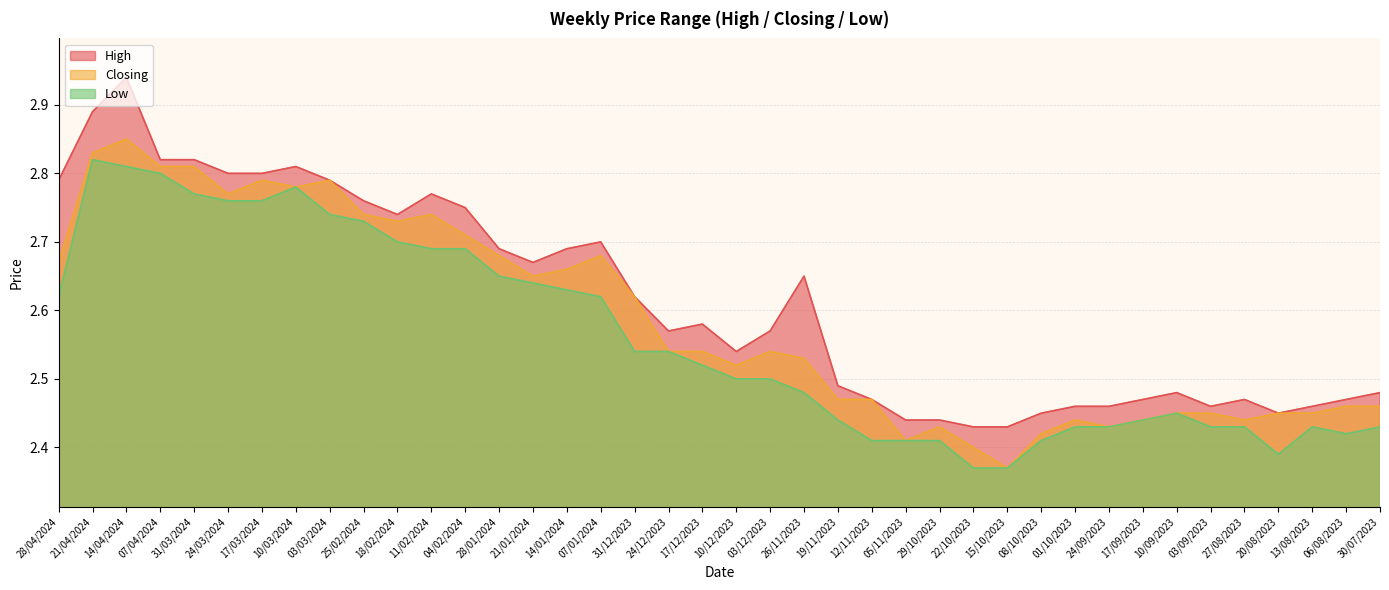

Reading left to right, extract all data points from this chart.

High: 28/04/2024=2.8	21/04/2024=2.9	14/04/2024=2.9	07/04/2024=2.8	31/03/2024=2.8	24/03/2024=2.8	17/03/2024=2.8	10/03/2024=2.8	03/03/2024=2.8	25/02/2024=2.8	18/02/2024=2.7	11/02/2024=2.8	04/02/2024=2.8	28/01/2024=2.7	21/01/2024=2.7	14/01/2024=2.7	07/01/2024=2.7	31/12/2023=2.6	24/12/2023=2.6	17/12/2023=2.6	10/12/2023=2.5	03/12/2023=2.6	26/11/2023=2.6	19/11/2023=2.5	12/11/2023=2.5	05/11/2023=2.4	29/10/2023=2.4	22/10/2023=2.4	15/10/2023=2.4	08/10/2023=2.5	01/10/2023=2.5	24/09/2023=2.5	17/09/2023=2.5	10/09/2023=2.5	03/09/2023=2.5	27/08/2023=2.5	20/08/2023=2.5	13/08/2023=2.5	06/08/2023=2.5	30/07/2023=2.5
Closing: 28/04/2024=2.7	21/04/2024=2.8	14/04/2024=2.9	07/04/2024=2.8	31/03/2024=2.8	24/03/2024=2.8	17/03/2024=2.8	10/03/2024=2.8	03/03/2024=2.8	25/02/2024=2.7	18/02/2024=2.7	11/02/2024=2.7	04/02/2024=2.7	28/01/2024=2.7	21/01/2024=2.6	14/01/2024=2.7	07/01/2024=2.7	31/12/2023=2.6	24/12/2023=2.5	17/12/2023=2.5	10/12/2023=2.5	03/12/2023=2.5	26/11/2023=2.5	19/11/2023=2.5	12/11/2023=2.5	05/11/2023=2.4	29/10/2023=2.4	22/10/2023=2.4	15/10/2023=2.4	08/10/2023=2.4	01/10/2023=2.4	24/09/2023=2.4	17/09/2023=2.4	10/09/2023=2.5	03/09/2023=2.5	27/08/2023=2.4	20/08/2023=2.5	13/08/2023=2.5	06/08/2023=2.5	30/07/2023=2.5
Low: 28/04/2024=2.6	21/04/2024=2.8	14/04/2024=2.8	07/04/2024=2.8	31/03/2024=2.8	24/03/2024=2.8	17/03/2024=2.8	10/03/2024=2.8	03/03/2024=2.7	25/02/2024=2.7	18/02/2024=2.7	11/02/2024=2.7	04/02/2024=2.7	28/01/2024=2.6	21/01/2024=2.6	14/01/2024=2.6	07/01/2024=2.6	31/12/2023=2.5	24/12/2023=2.5	17/12/2023=2.5	10/12/2023=2.5	03/12/2023=2.5	26/11/2023=2.5	19/11/2023=2.4	12/11/2023=2.4	05/11/2023=2.4	29/10/2023=2.4	22/10/2023=2.4	15/10/2023=2.4	08/10/2023=2.4	01/10/2023=2.4	24/09/2023=2.4	17/09/2023=2.4	10/09/2023=2.5	03/09/2023=2.4	27/08/2023=2.4	20/08/2023=2.4	13/08/2023=2.4	06/08/2023=2.4	30/07/2023=2.4